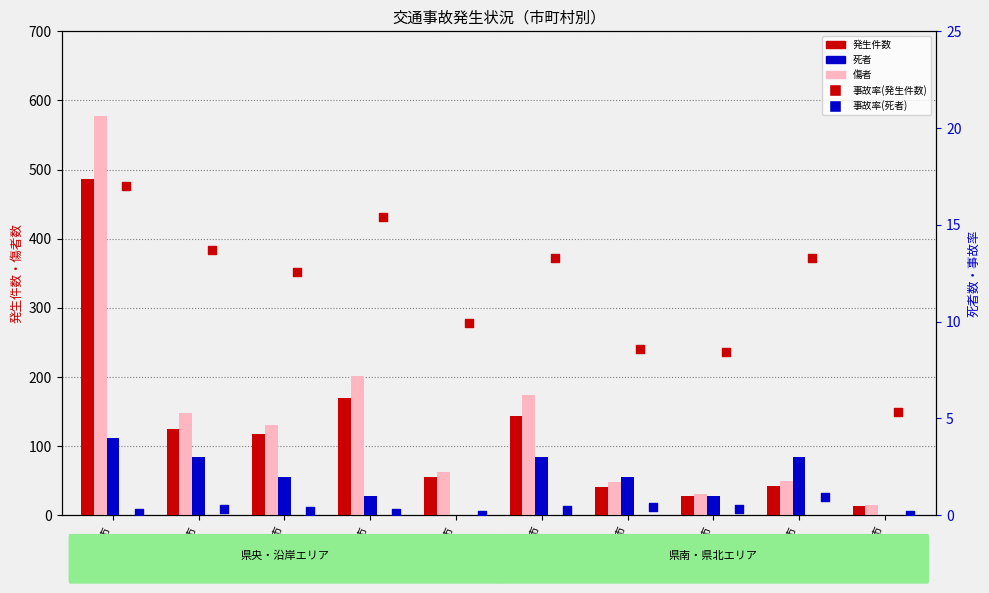

Which series reaches the minimum Y coordinate?

死者